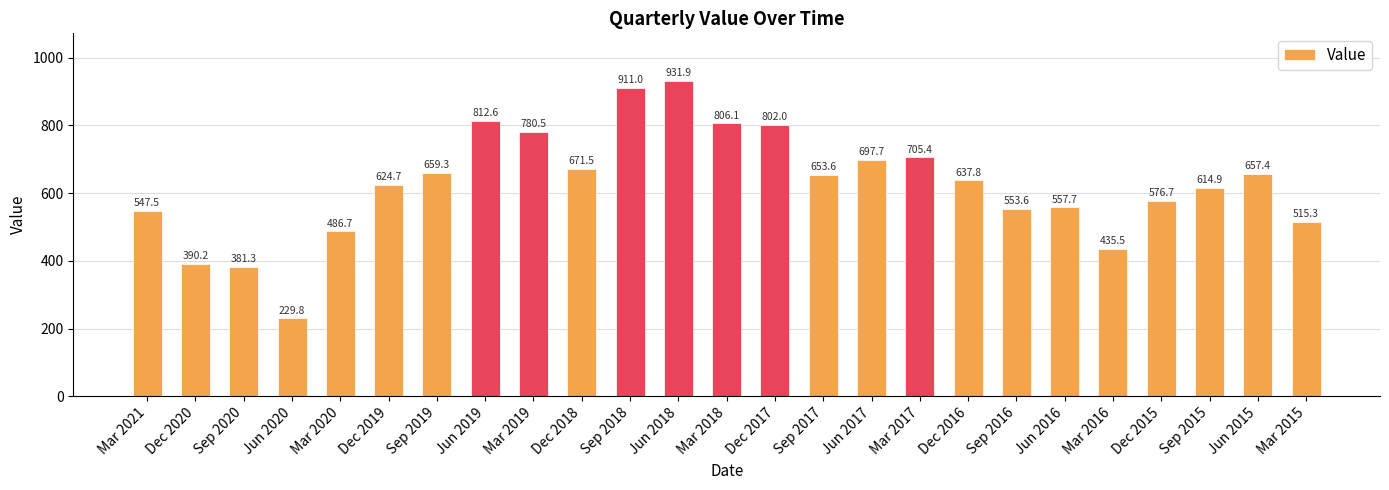

How many bars are there in total?

25